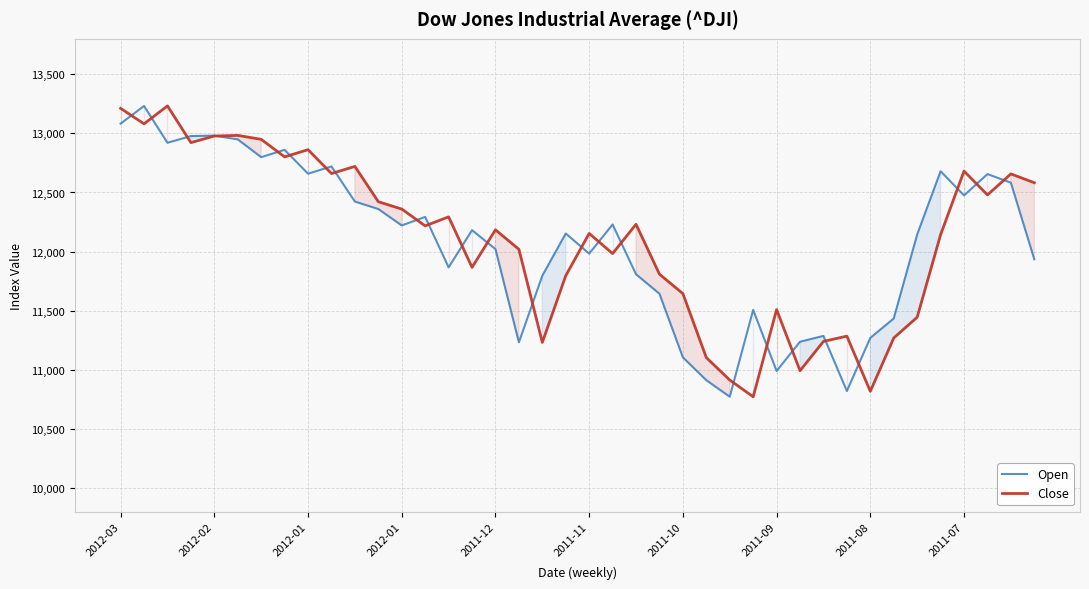

What is the value of the Open point at the 11th from the left?

12423.1